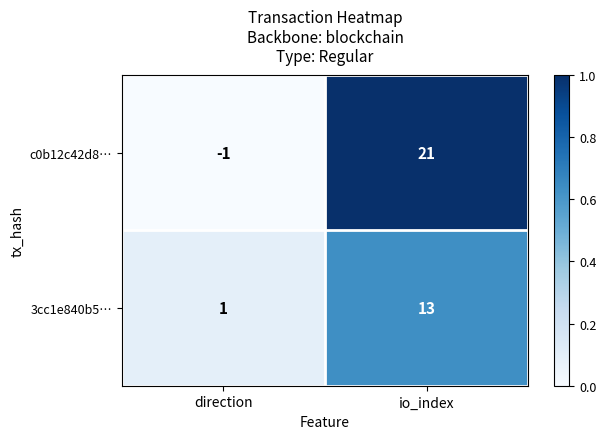

Which series changed the most between direction and io_index?

c0b12c42d8…